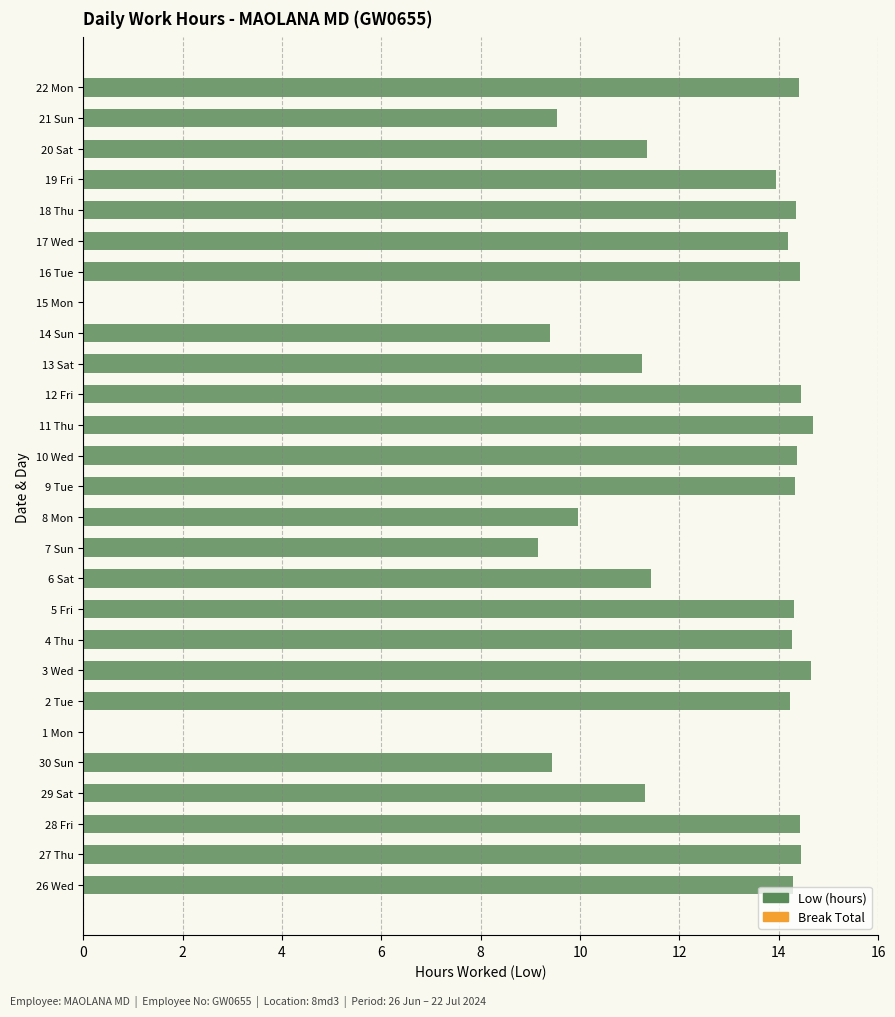

What is the sum of the values at 29 Sat and 13 Sat?

22.5